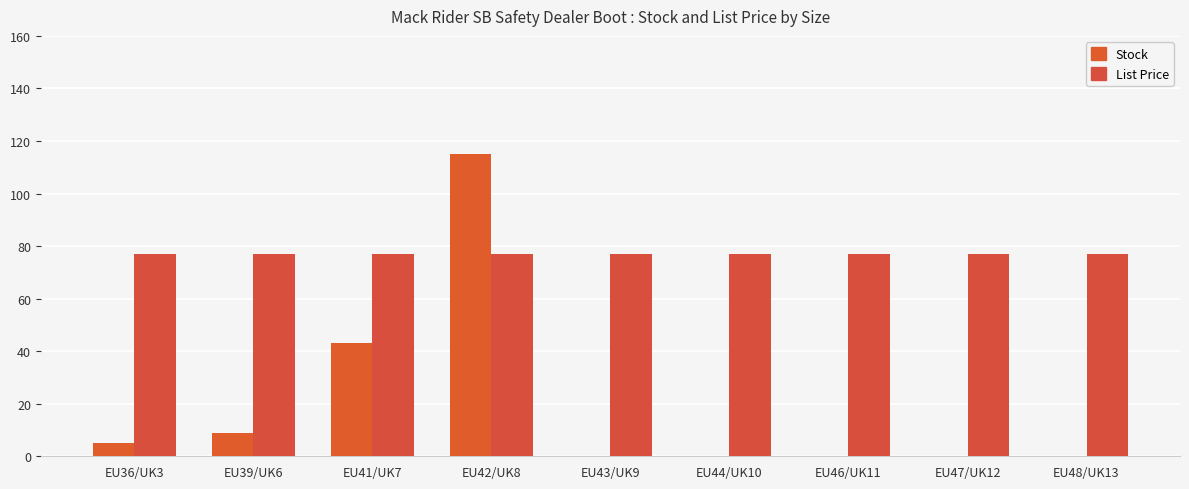

What is the label of the 9th bar from the right?

EU36/UK3